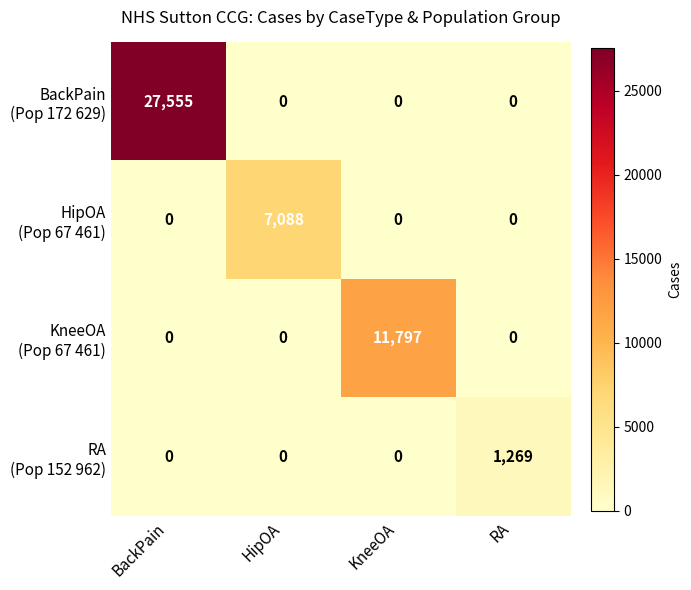

Which category has the highest value across all series?

BackPain